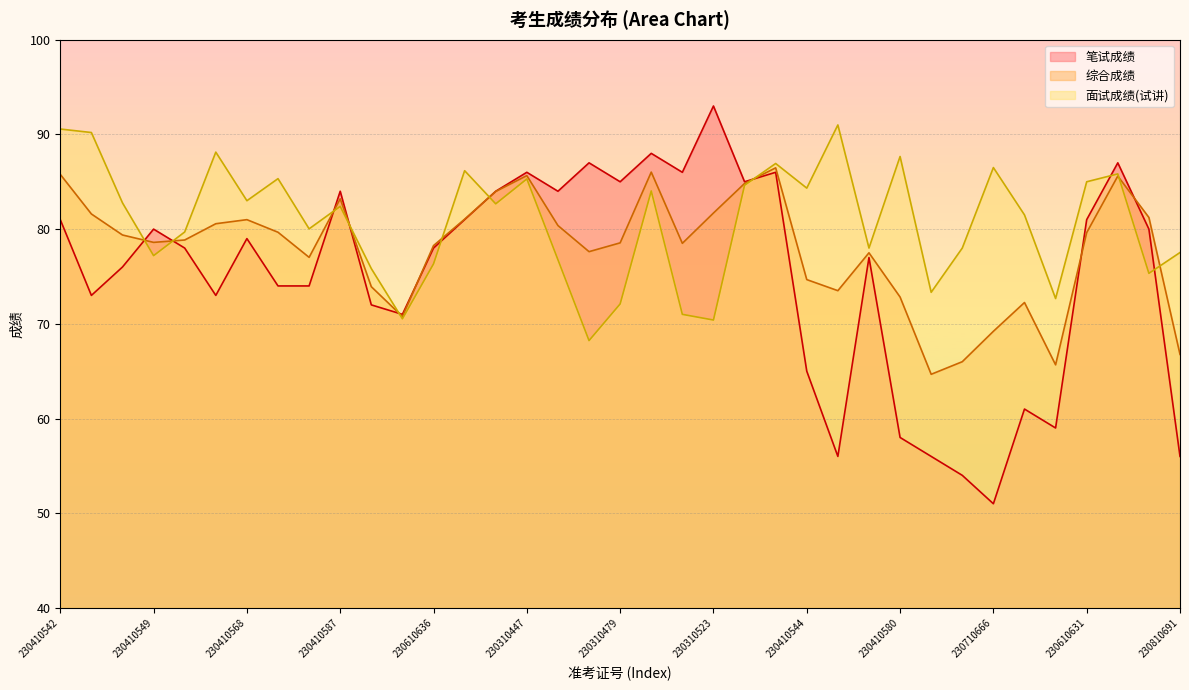

Read the 面试成绩(试讲) value at 230410542.

90.6